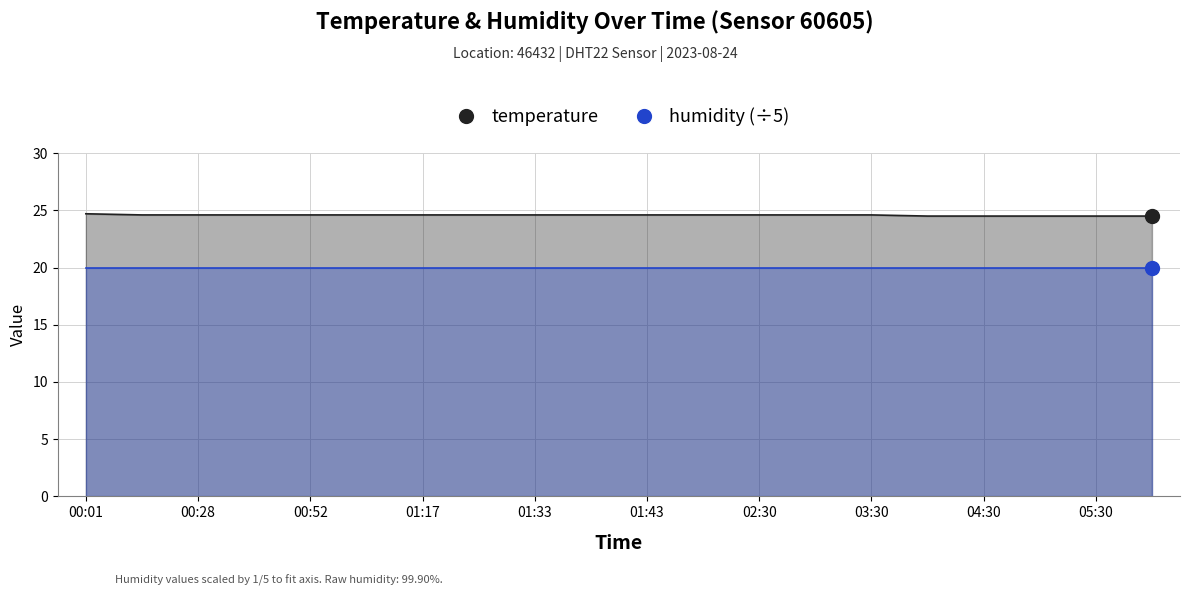

Where is the data nearest to the value 24?

04:00